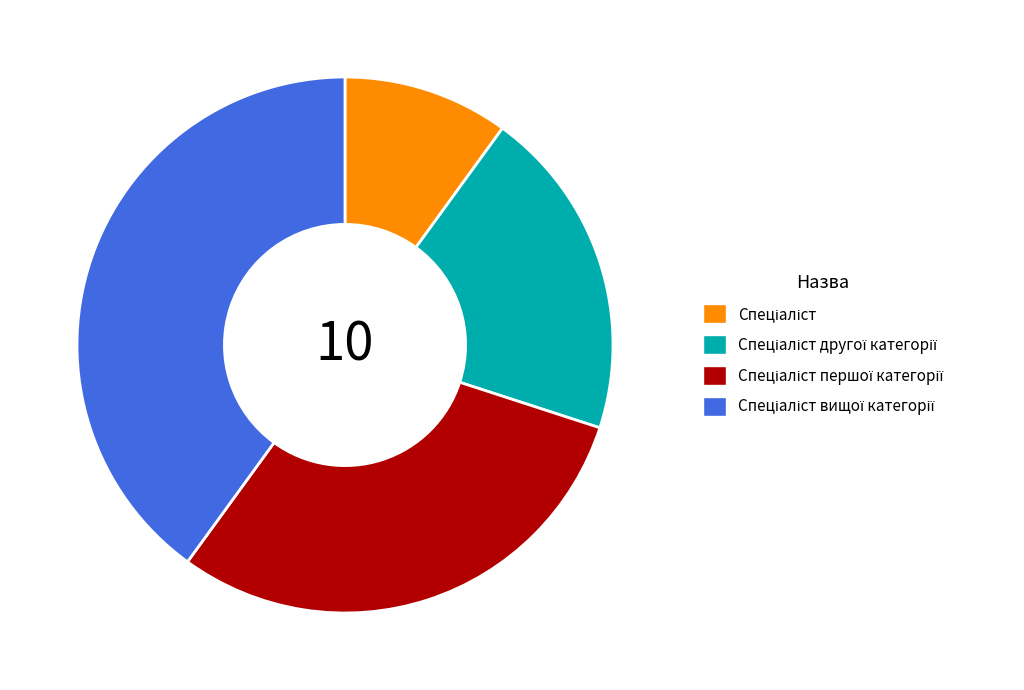

Is there any slice that represents more than half of the pie?

No